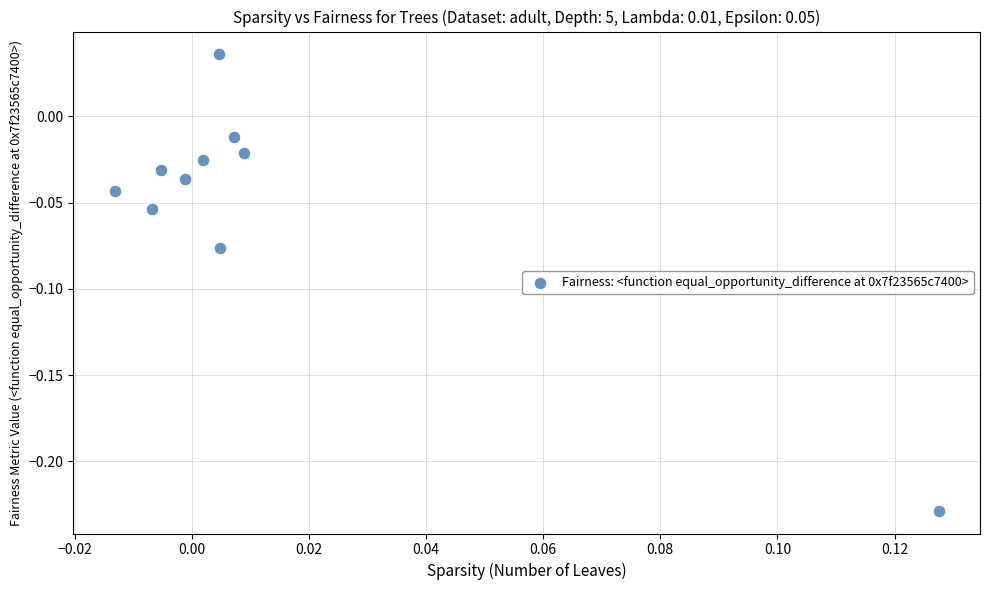

What is the range of Y values (max minus min)?

0.3